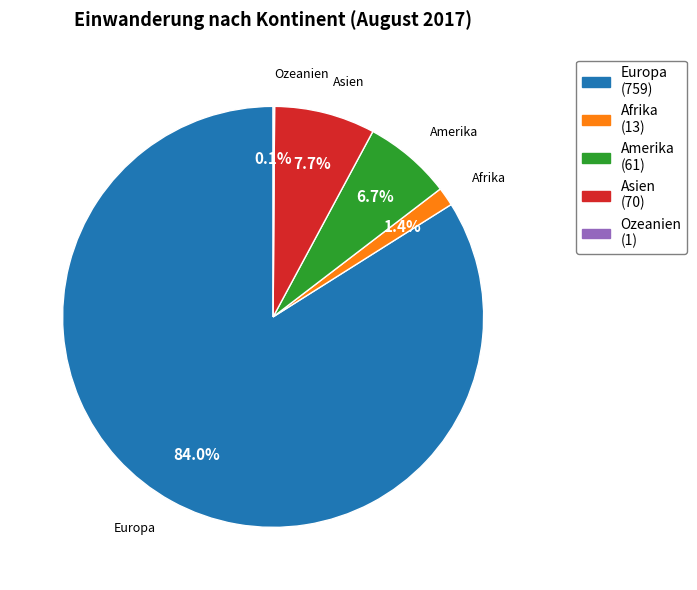

What is the largest slice in the pie chart?

Europa